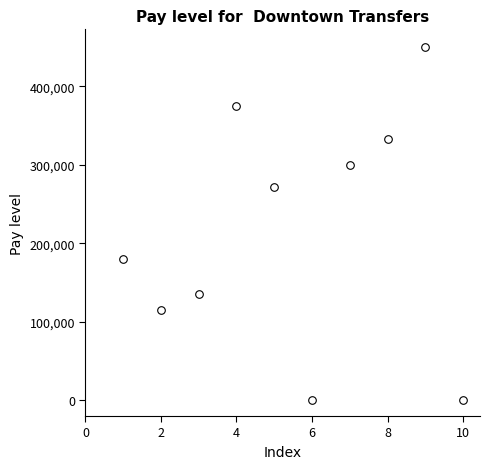

What is the average X value?

6